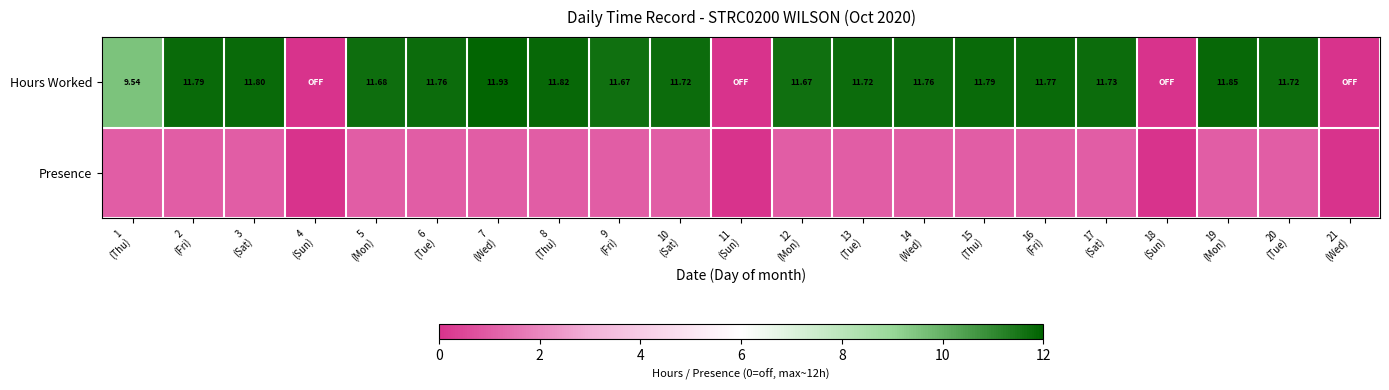

The Presence series shows 0.0 at 18 (Sun). True or false?

True